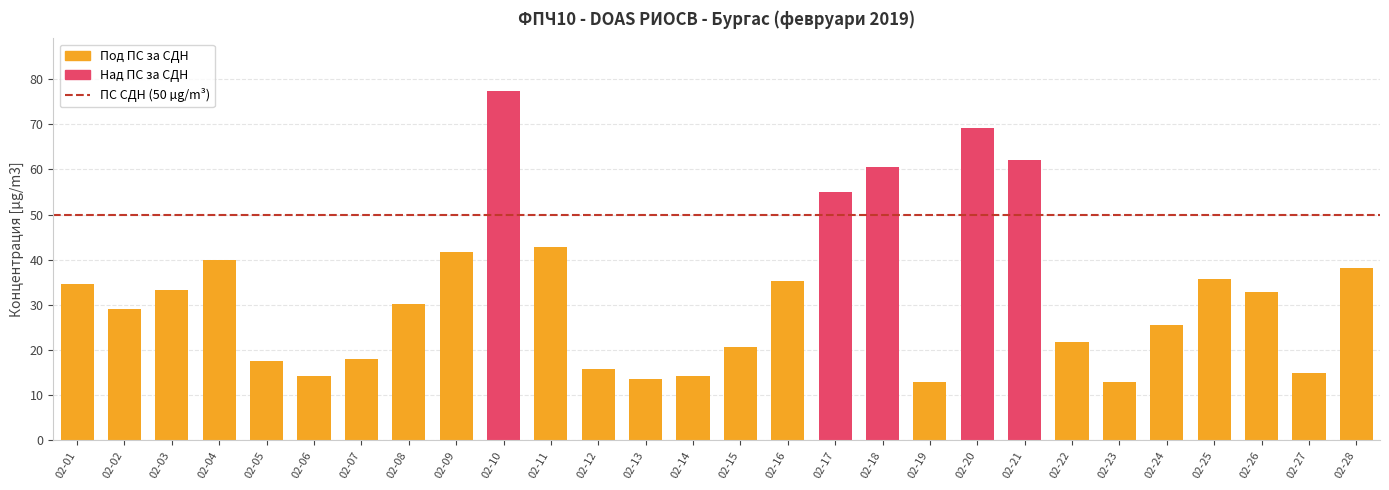

What is the value of the 19th bar from the left?

12.9